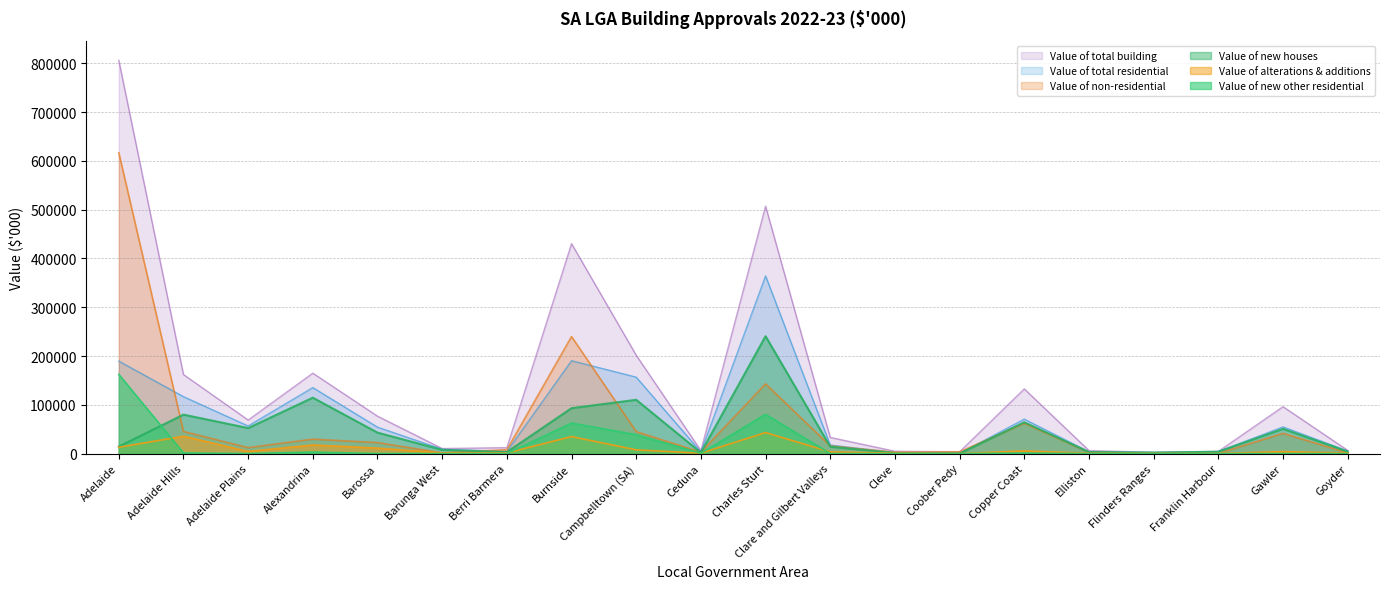

What is the approximate value of Value of total building at Elliston?

6118.8